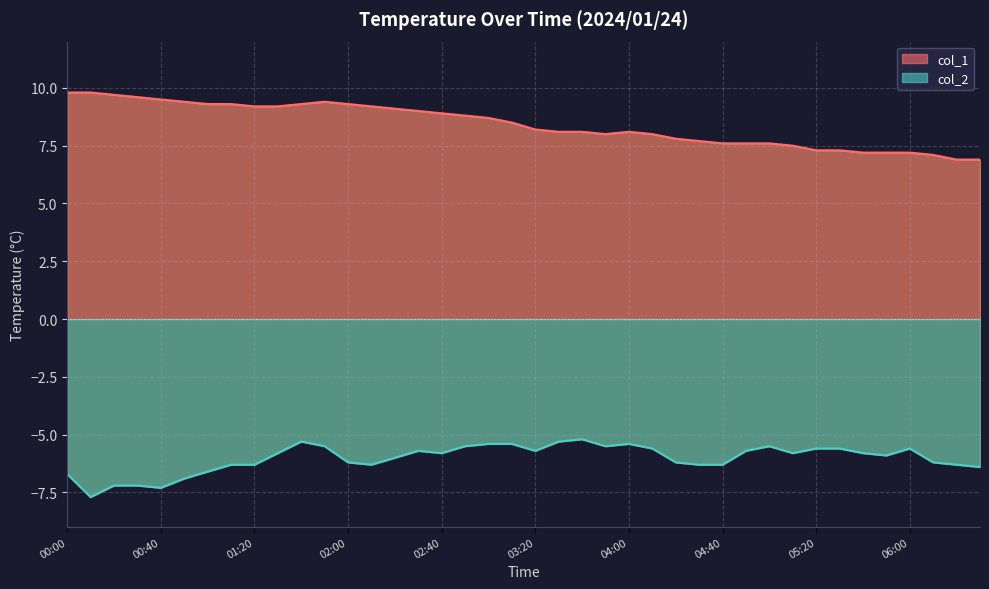

True or false: col_1 and col_2 intersect in this chart.

False